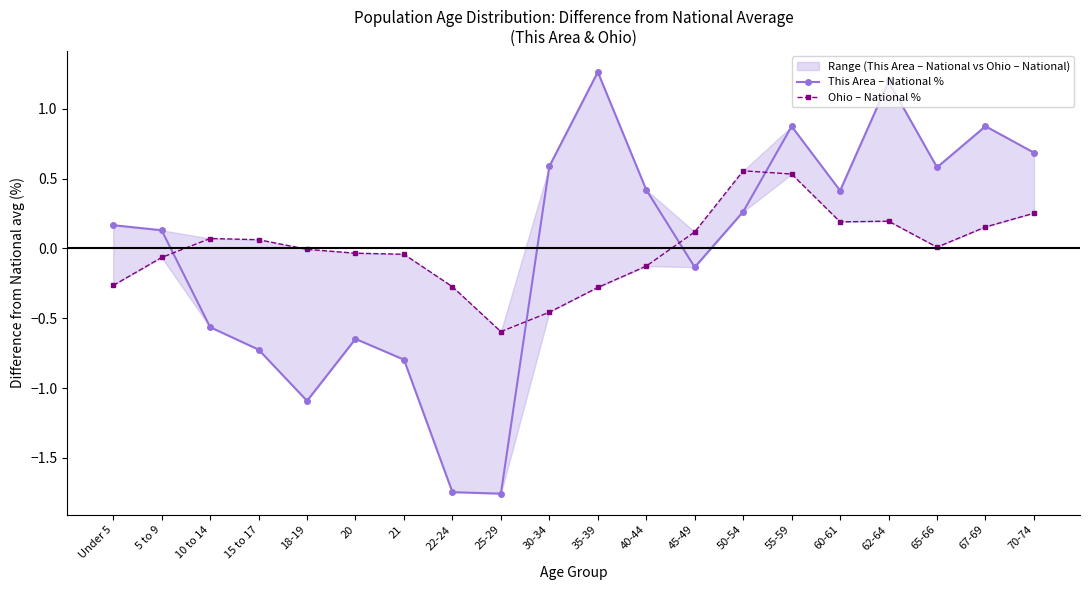

Which series has the largest total across all categories?

Ohio – National %